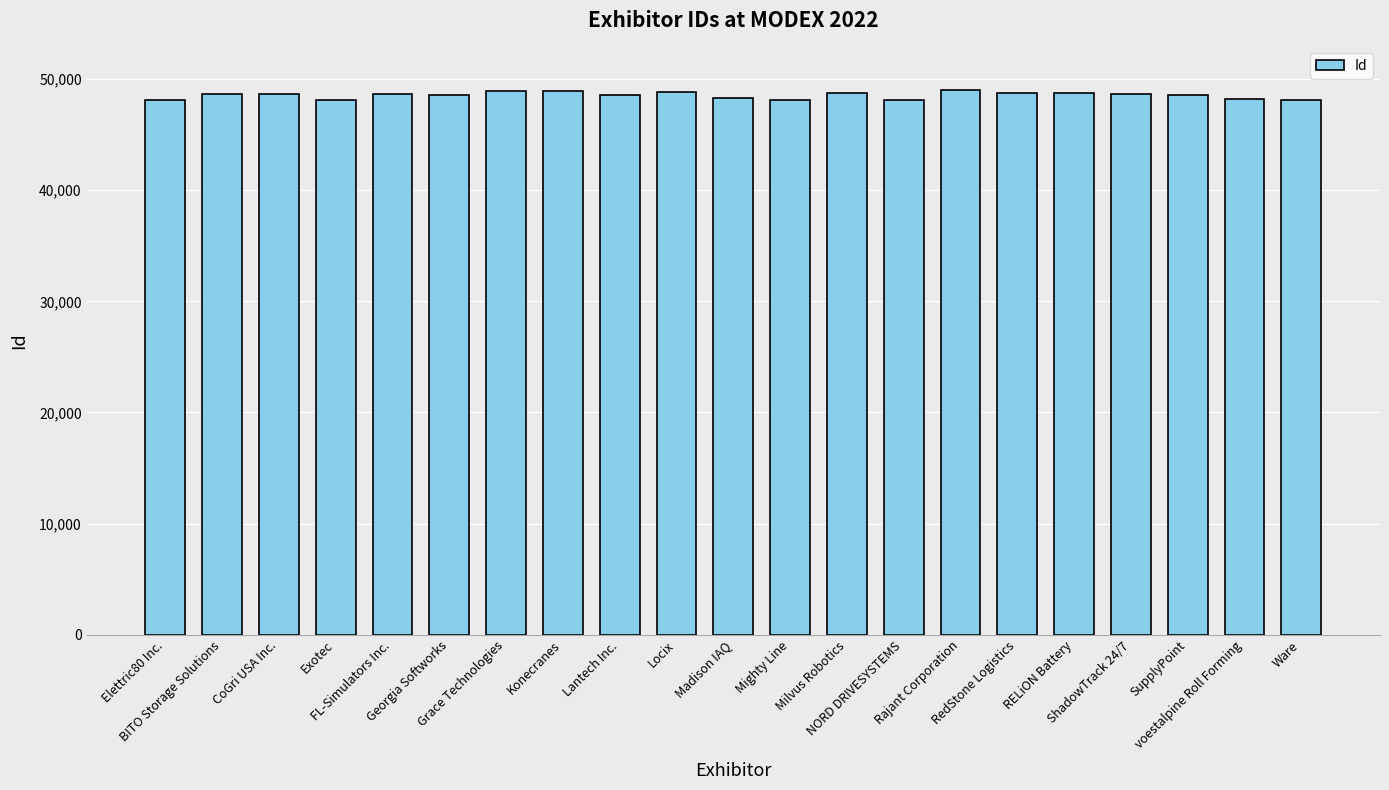

The chart shows a value of 10299 at Milvus Robotics. True or false?

False